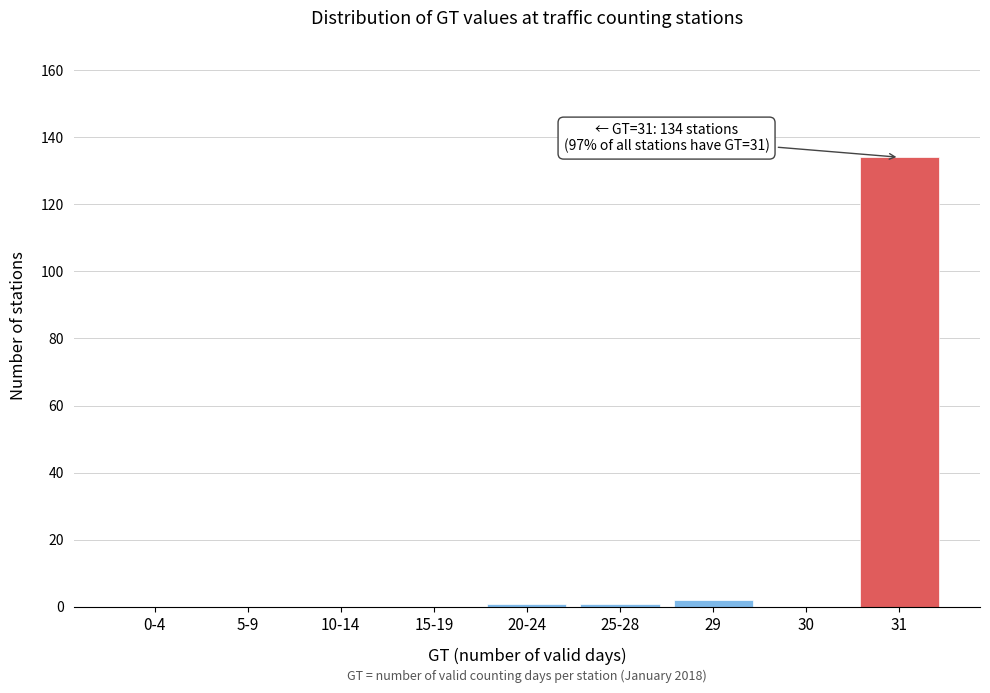

Reading left to right, transcribe all the data shown in this chart.

0-4=0	5-9=0	10-14=0	15-19=0	20-24=1	25-28=1	29=2	30=0	31=134